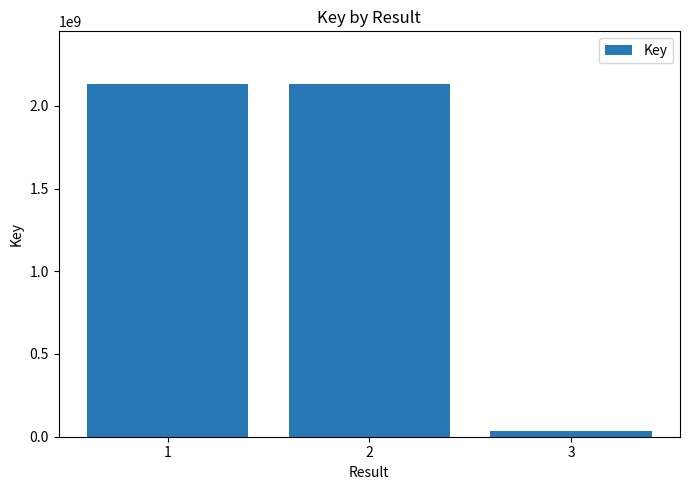

Where does the data first go above 2130390966?

1